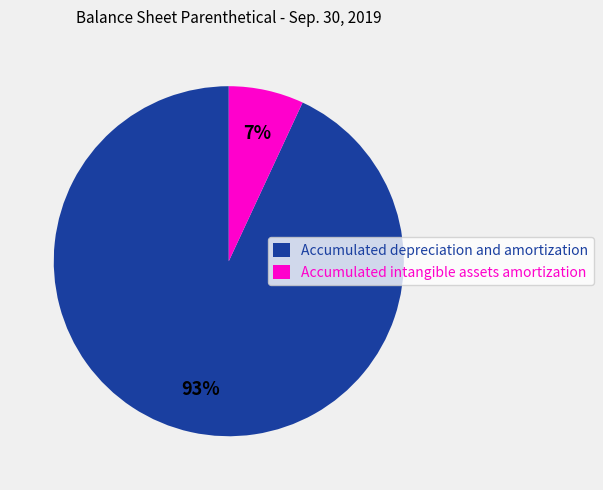

To the nearest percent, what is the combined percentage of Accumulated intangible assets amortization and Accumulated depreciation and amortization?

100%